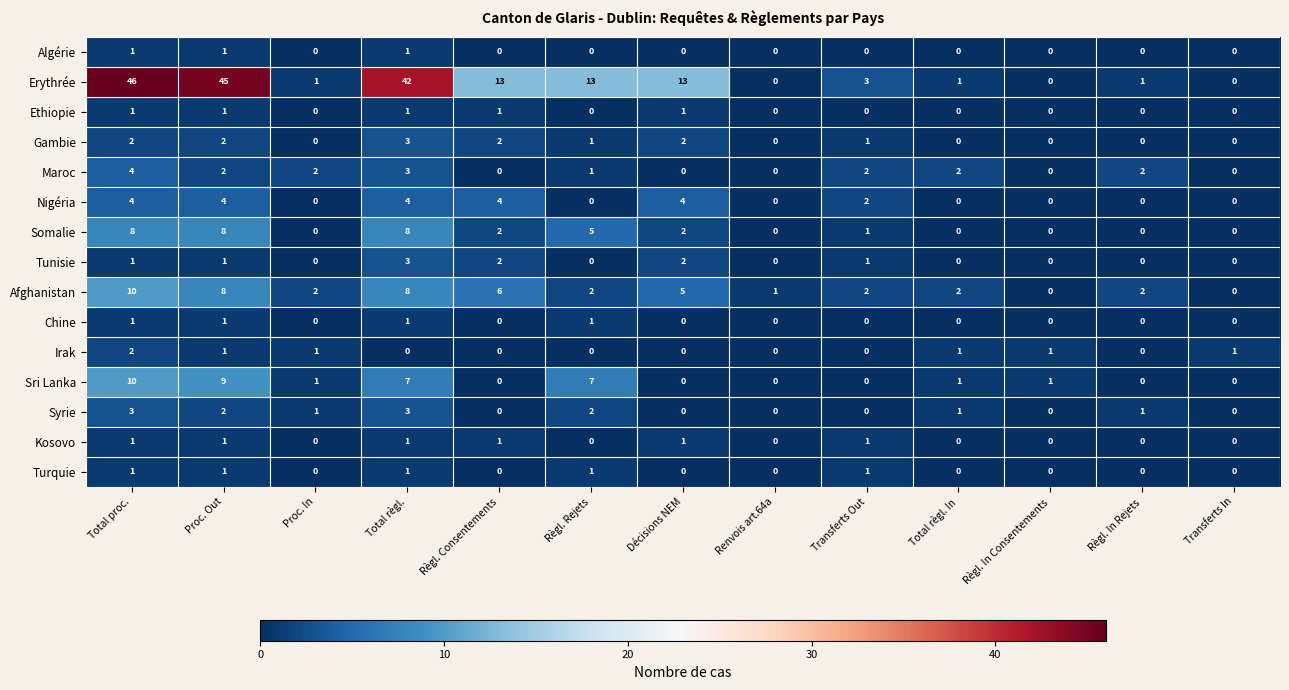

Count the Somalie values in the range 0 to 5.

10